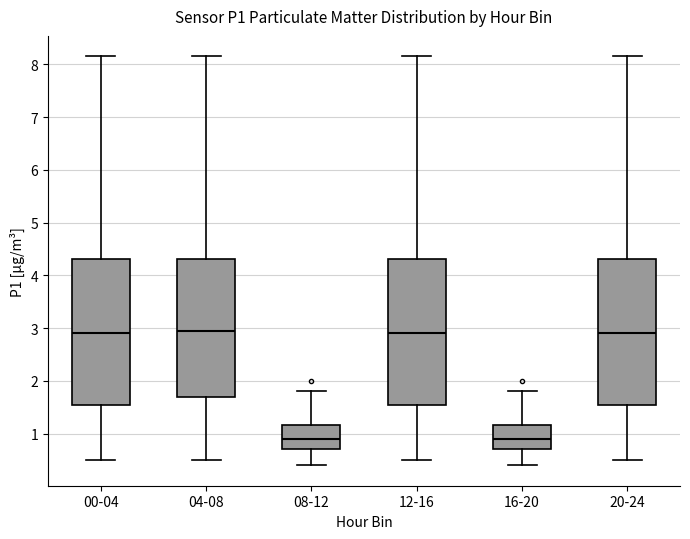

Where does the upper whisker of the box for 12-16 end on the y-axis? The values are not printed on the chart, so give them approximately, as read against the axis.

8.2